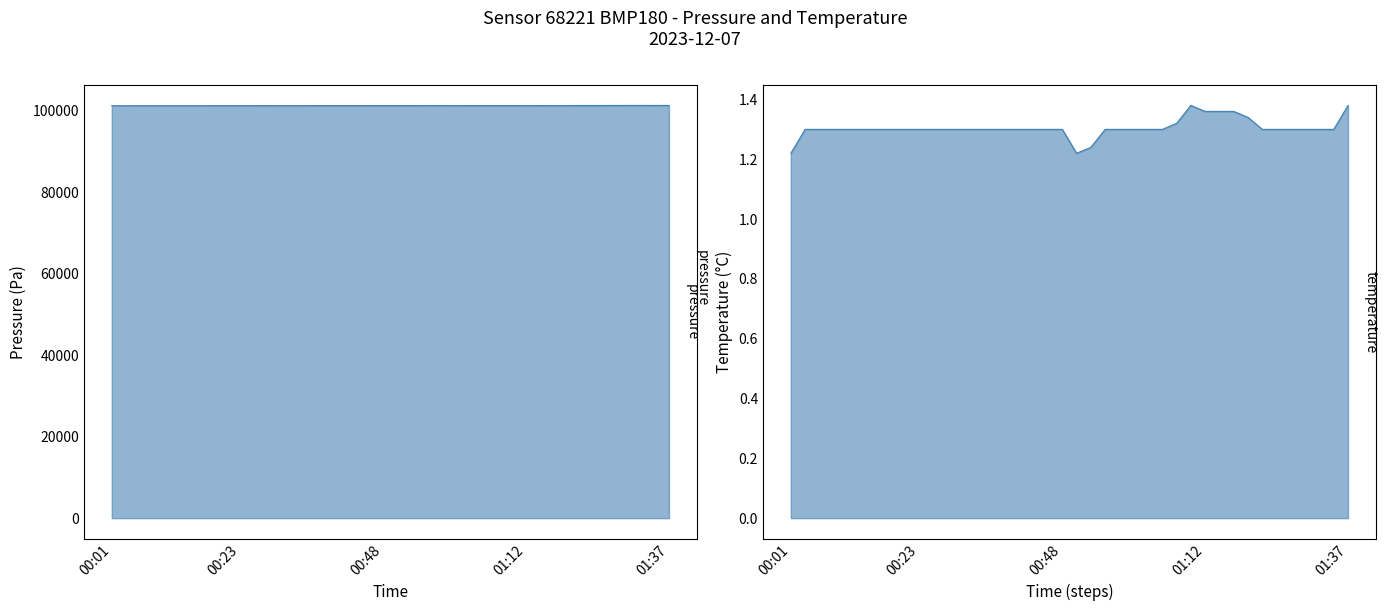

At which category is the sum across all series the highest?

01:37